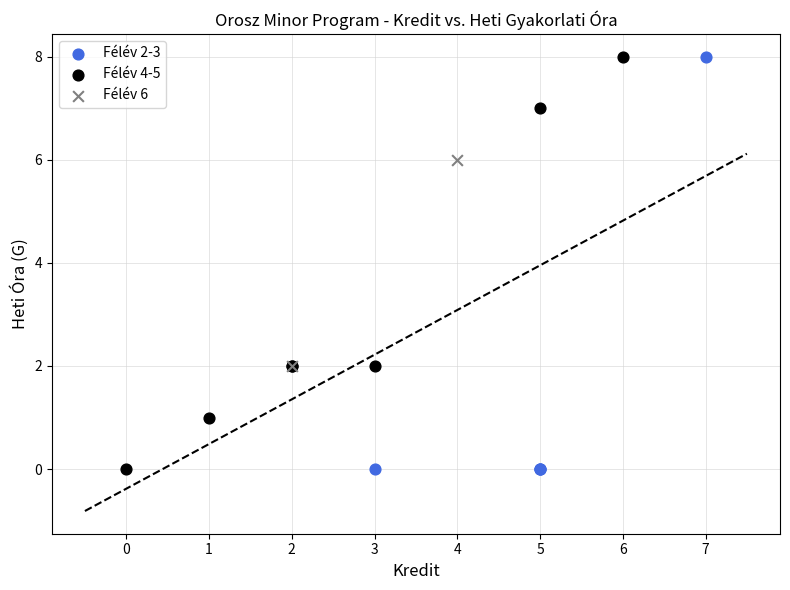

What are all the series names shown in the legend?

Félév 2-3, Félév 4-5, Félév 6